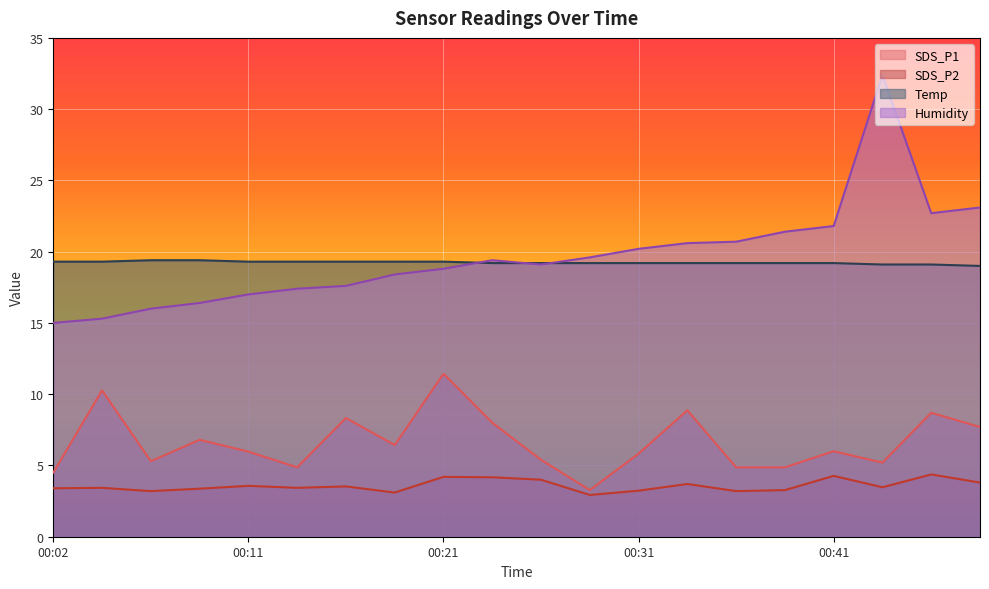

At which label does SDS_P2 reach its peak?

00:46